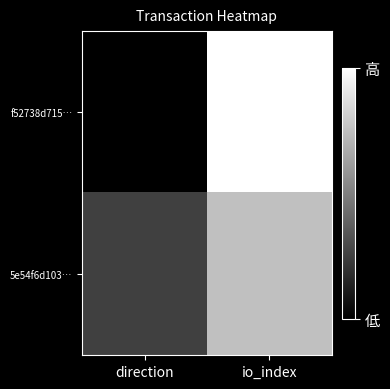

Reading right to left, transcribe all the data shown in this chart.

f52738d715…: io_index=7	direction=-1
5e54f6d103…: io_index=5	direction=1